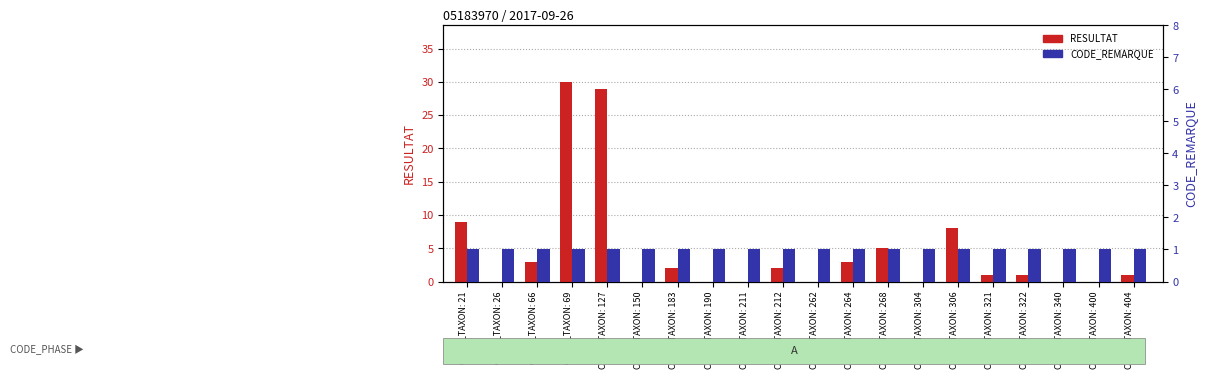

Reading left to right, transcribe all the data shown in this chart.

RESULTAT: 9	0	3	30	29	0	2	0	0	2	0	3	5	0	8	1	1	0	0	1
CODE_REMARQUE: 1	1	1	1	1	1	1	1	1	1	1	1	1	1	1	1	1	1	1	1